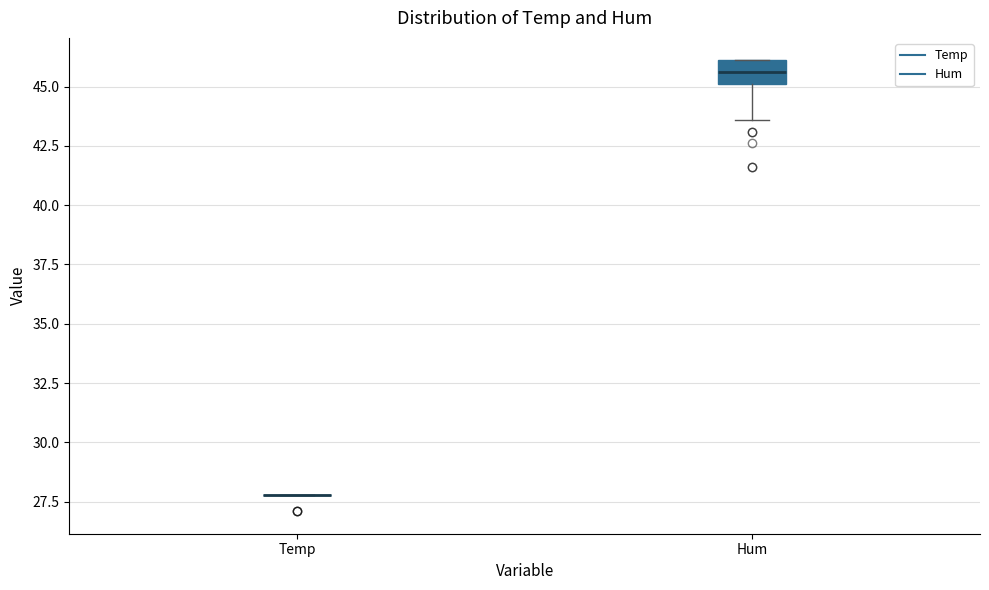

Which box is the tallest, from its lower edge to its upper edge?

Hum